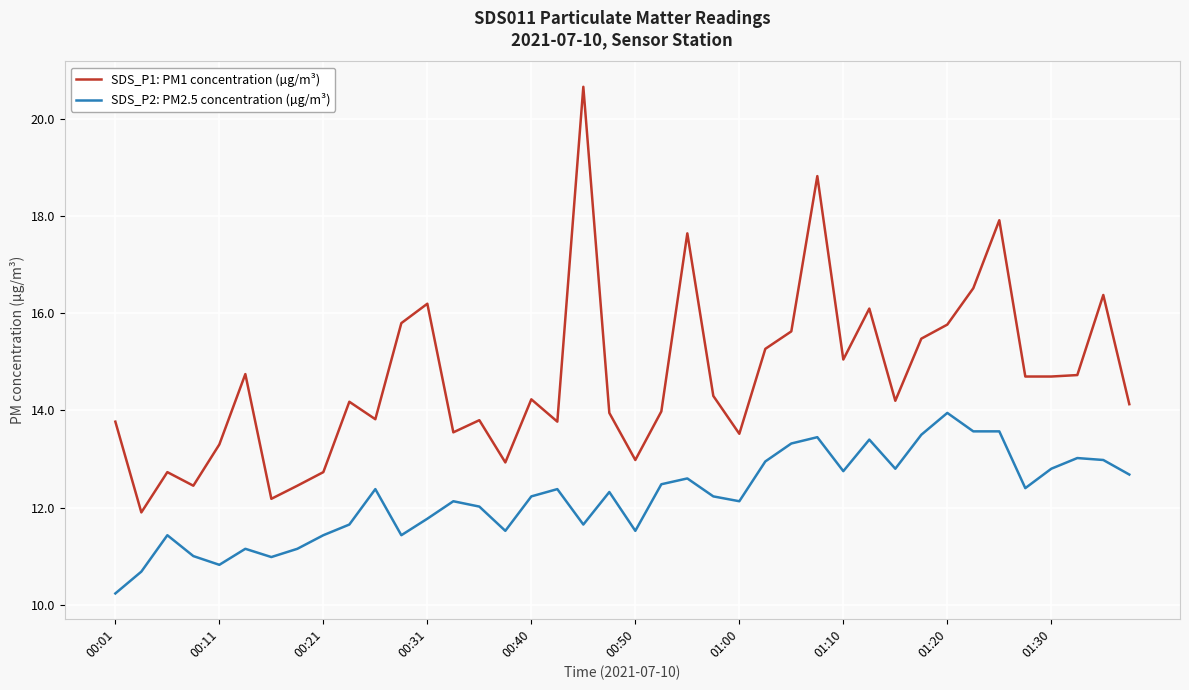

Which series has the widest spread of values?

SDS_P1: PM1 concentration (µg/m³)